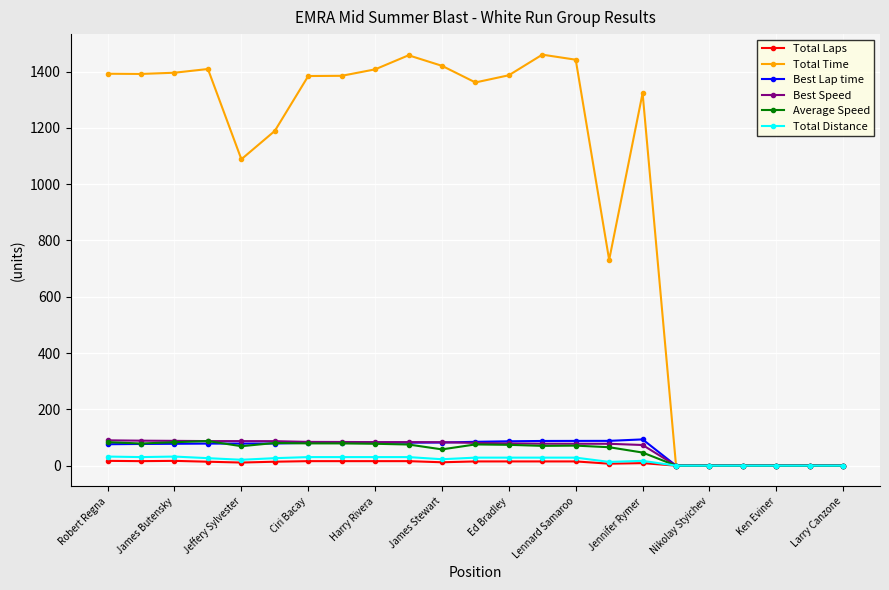

Which series has the largest range (max minus min)?

Total Time